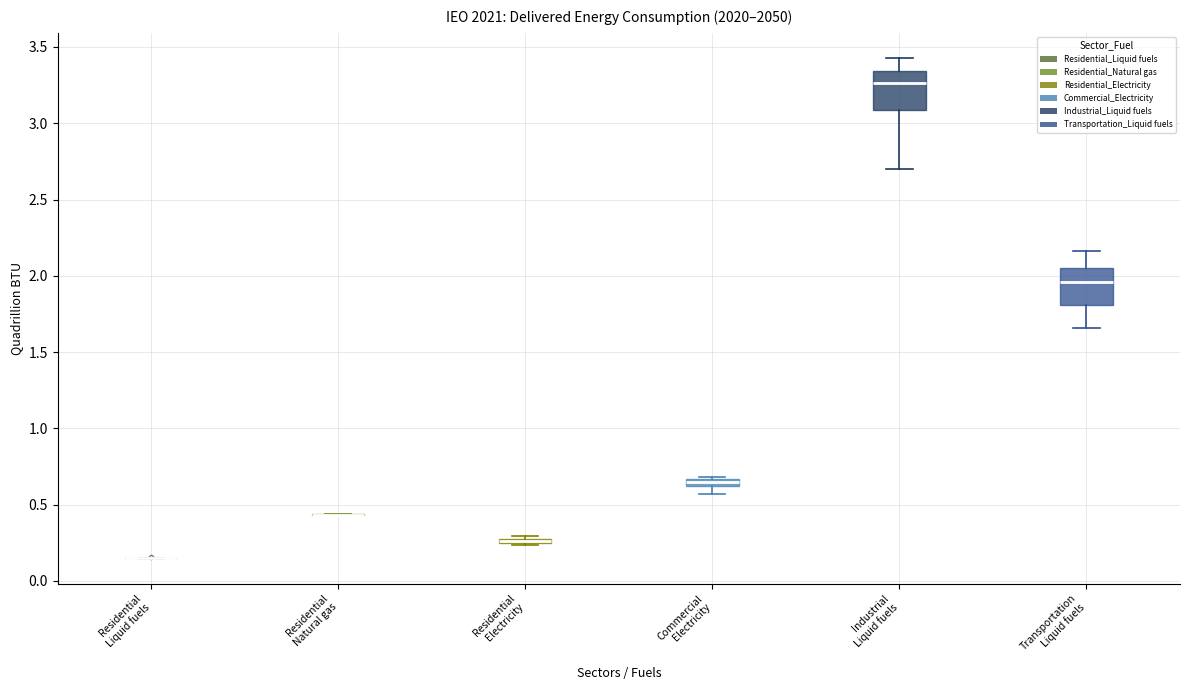

Where does the median line of the box for Transportation Liquid fuels sit on the y-axis? The values are not printed on the chart, so give them approximately, as read against the axis.

1.95